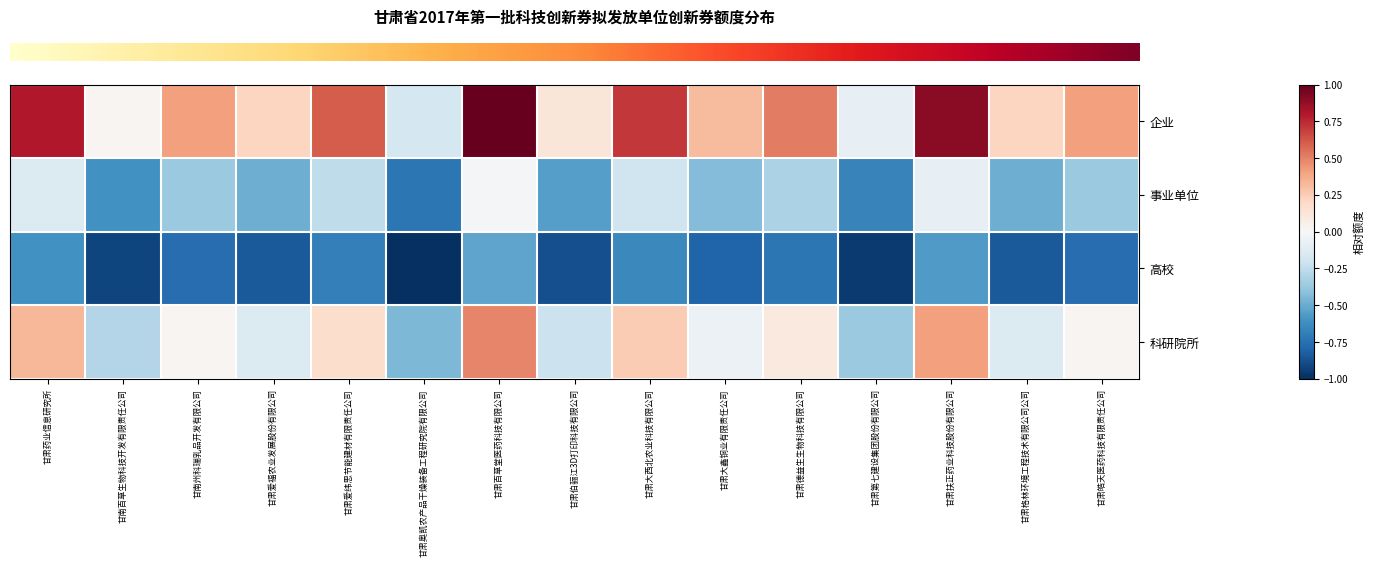

Which category has the highest value across all series?

甘肃百草堂医药科技有限公司